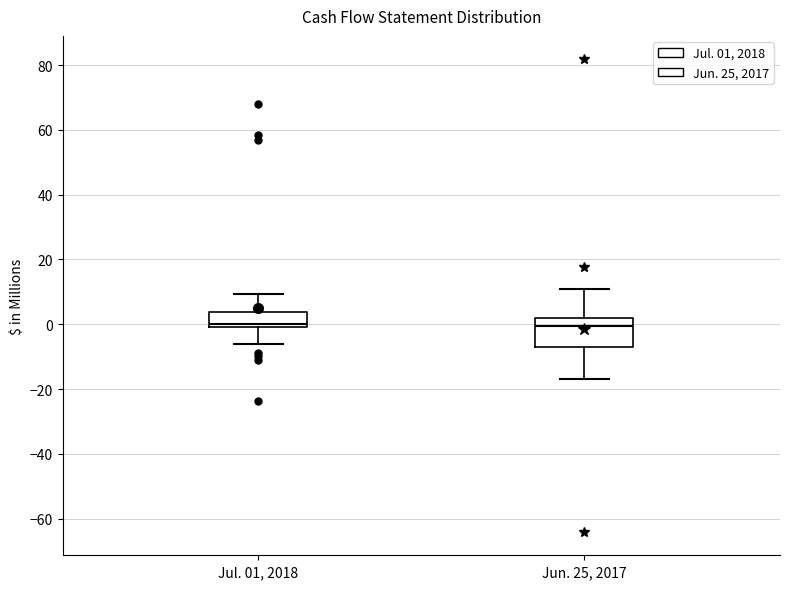

Reading left to right, read every box against the y-axis: the position of its median line, the range the box covers, and the ends of its whiskers. The values are not printed on the chart, so give them approximately, as read against the axis.

Jul. 01, 2018: median 0 (just above the box's lower edge), box 0 to 4, whiskers -6 to 10
Jun. 25, 2017: median 0, box -6 to 2, whiskers -16 to 10